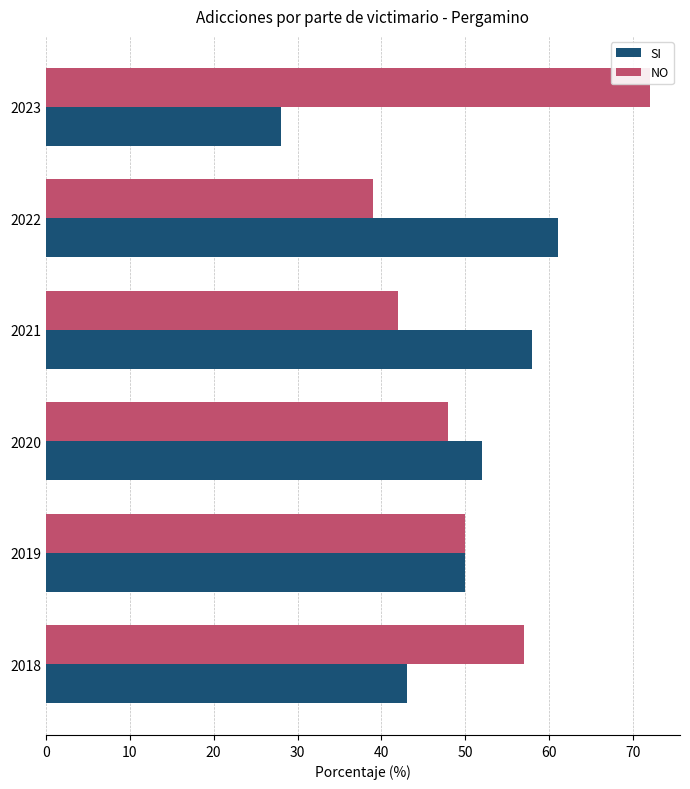

Rank the series by their maximum value, from lowest to highest.

SI, NO